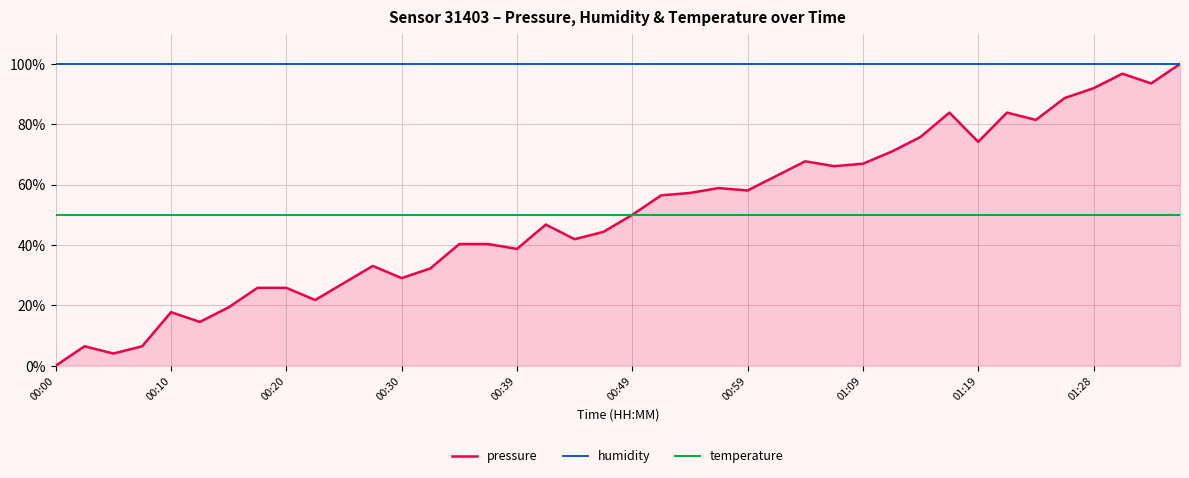

True or false: humidity and temperature intersect in this chart.

False